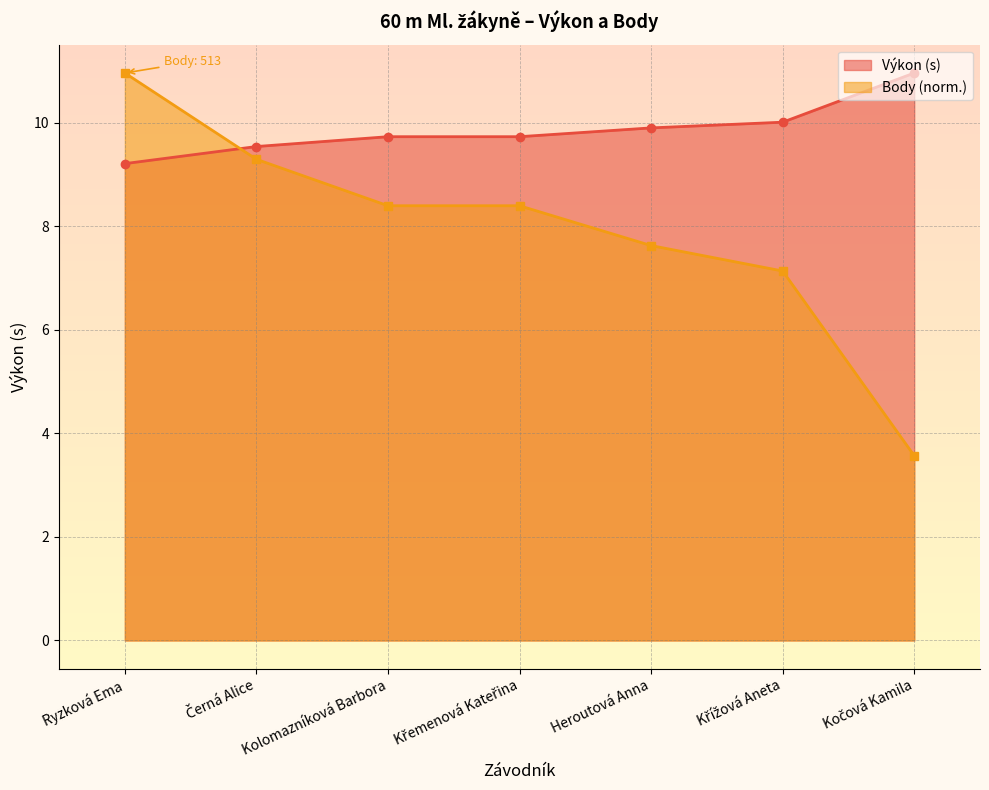

Which series has the largest total across all categories?

Výkon (s)